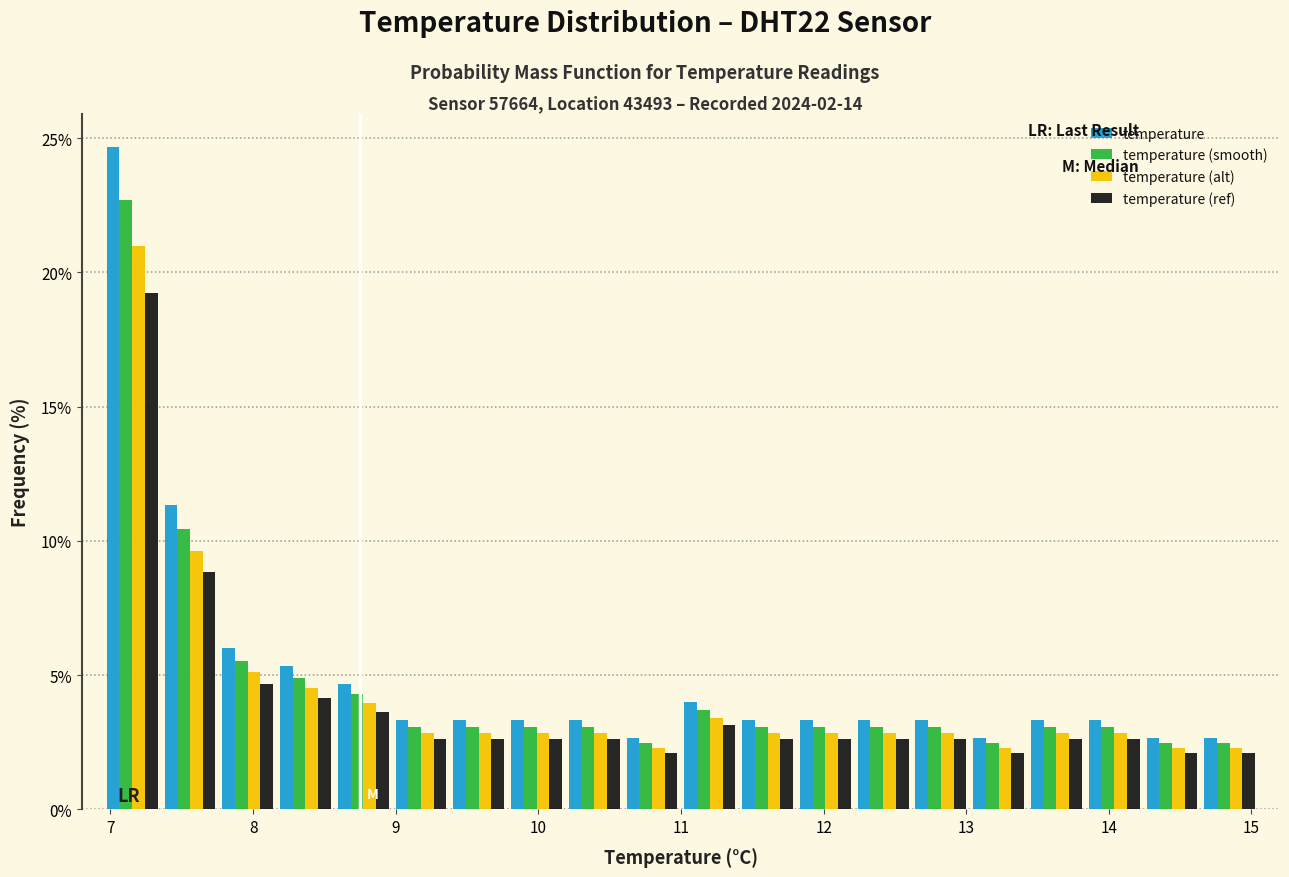

In the temperature (alt) series, which range on the x-axis has the tallest bar?

7.0 to 7.4